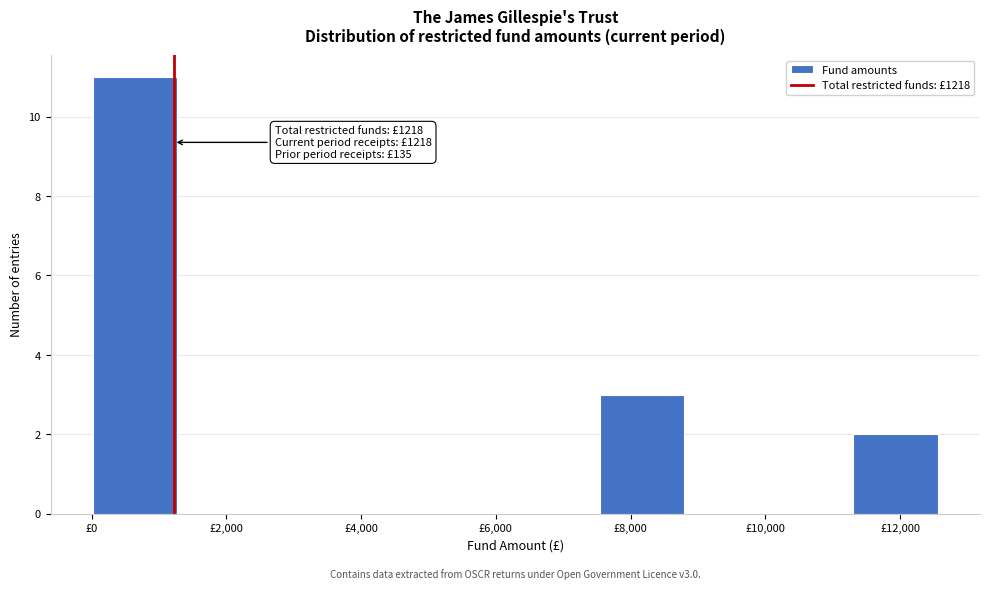

Over which range of the x-axis is the bar tallest?

0 to 1200